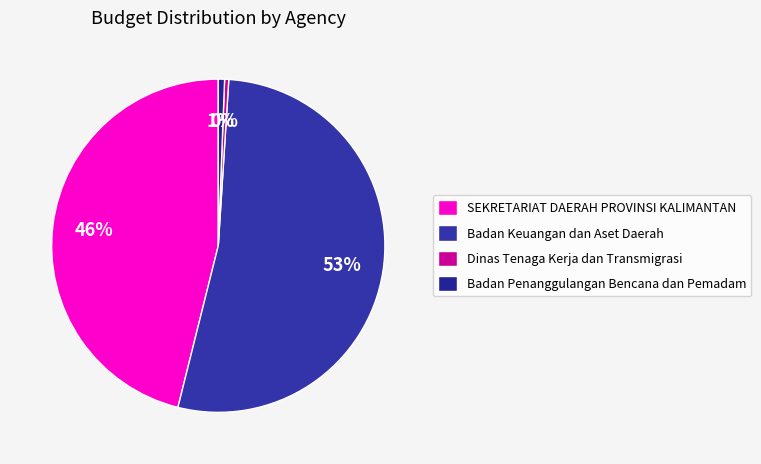

How many slices are in this pie chart?

4